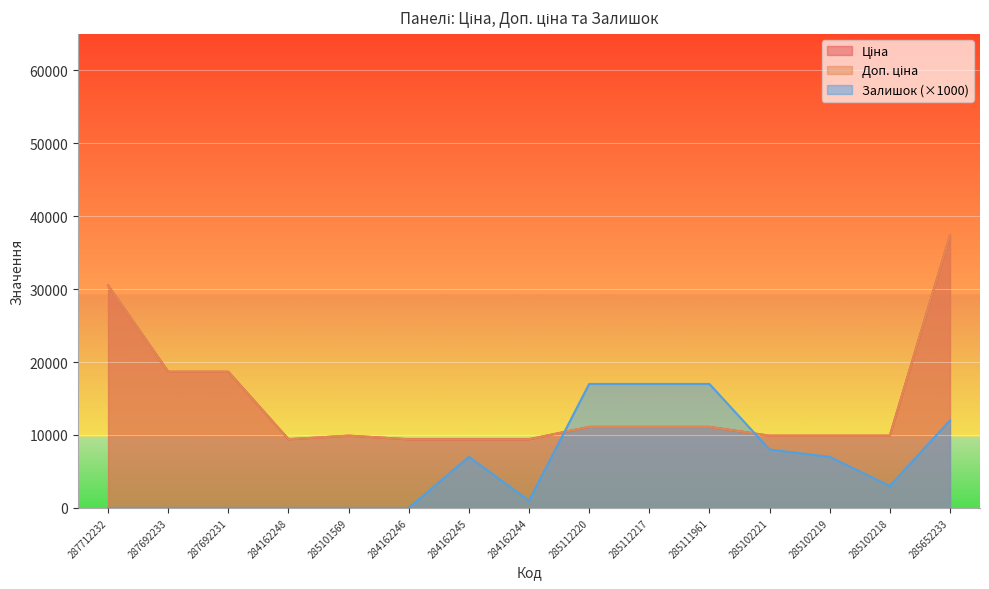

What is the total value across all series at 287712232?

61024.7